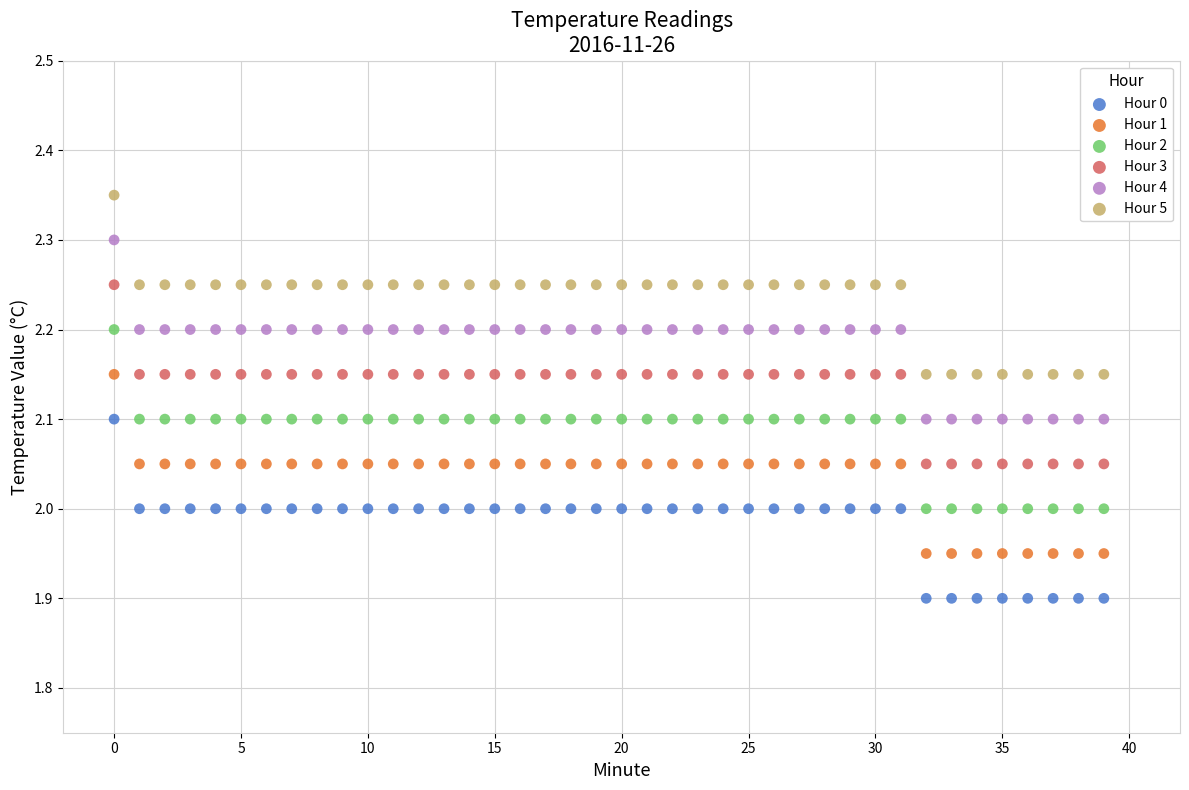

Which series reaches the minimum Y coordinate?

Hour 0